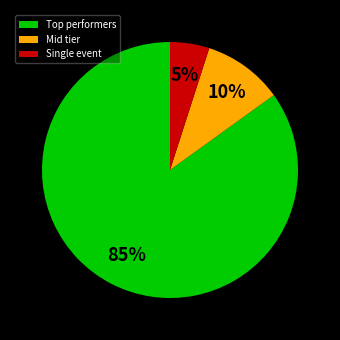

Which slice is the largest?

Top performers